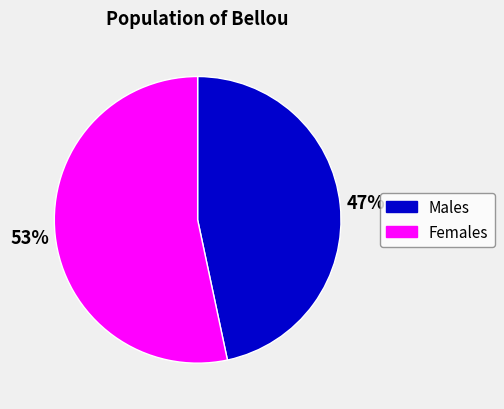

Is there a majority slice in this chart?

Yes